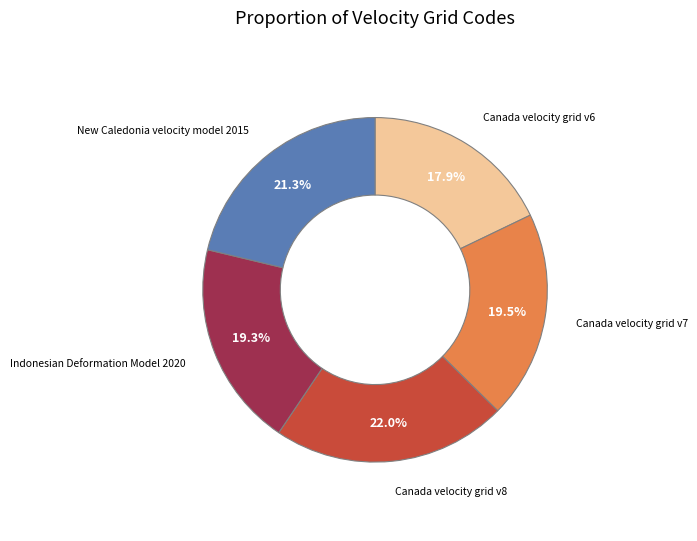

Combined, what portion of the pie is Canada velocity grid v8 and Canada velocity grid v6?

39.9%